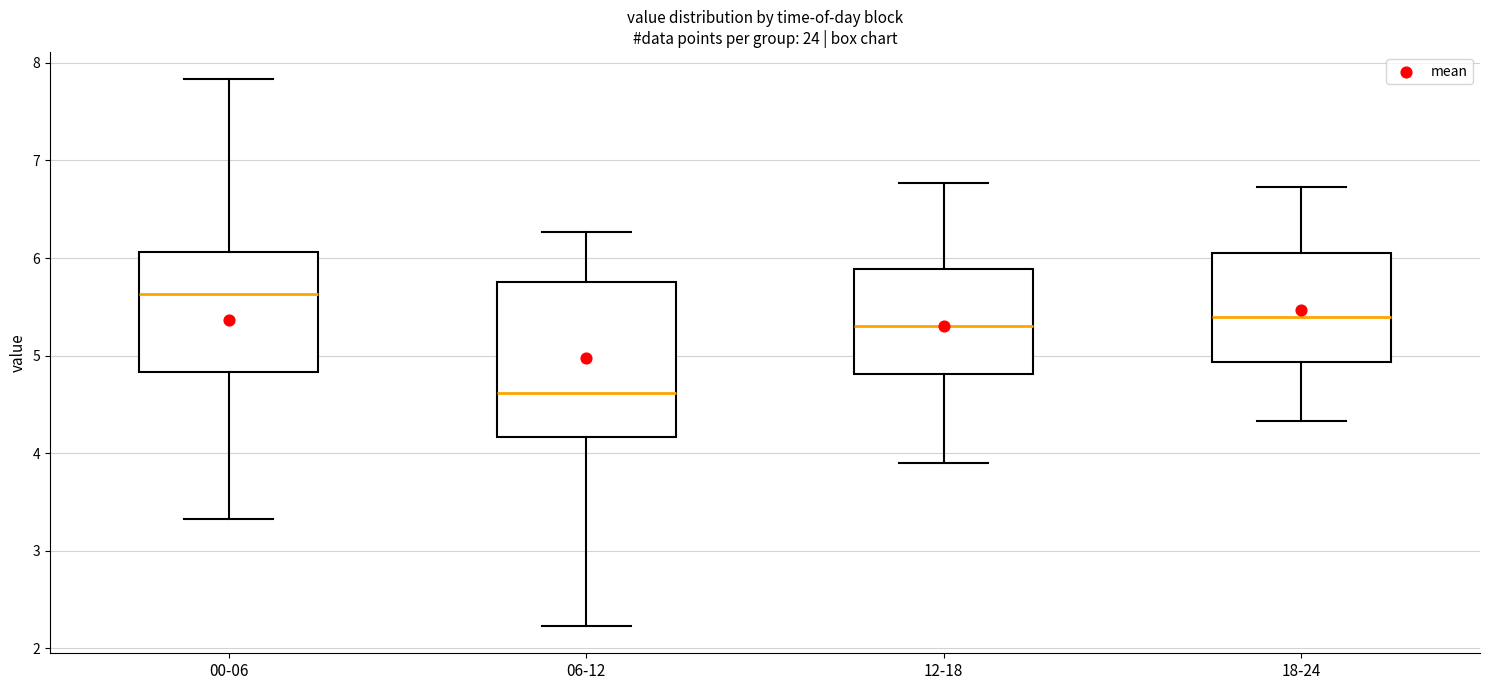

Reading left to right, transcribe this box plot: for each box, give where its median line is, the range the box spans, and where its two whiskers end, as read against the y-axis. The values are not printed on the chart, so give them approximately, as read against the axis.

00-06: median 5.6, box 4.8 to 6.1, whiskers 3.3 to 7.8
06-12: median 4.6, box 4.2 to 5.8, whiskers 2.2 to 6.3
12-18: median 5.3, box 4.8 to 5.9, whiskers 3.9 to 6.8
18-24: median 5.4, box 4.9 to 6.1, whiskers 4.3 to 6.7